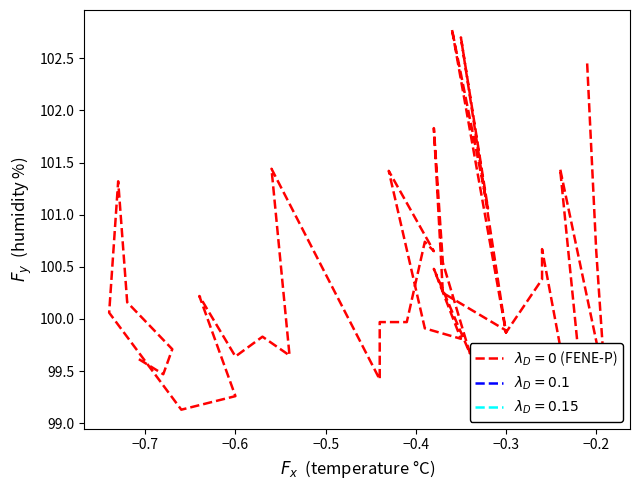

What is the value of the 36th point from the left?

101.3